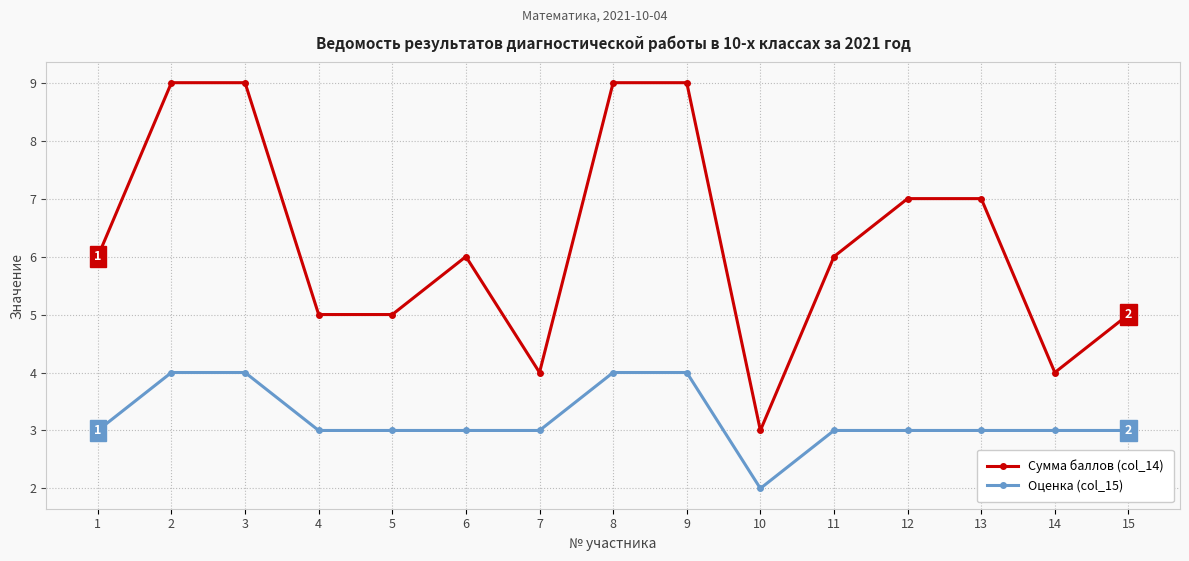

What are all the series names shown in the legend?

Сумма баллов (col_14), Оценка (col_15)